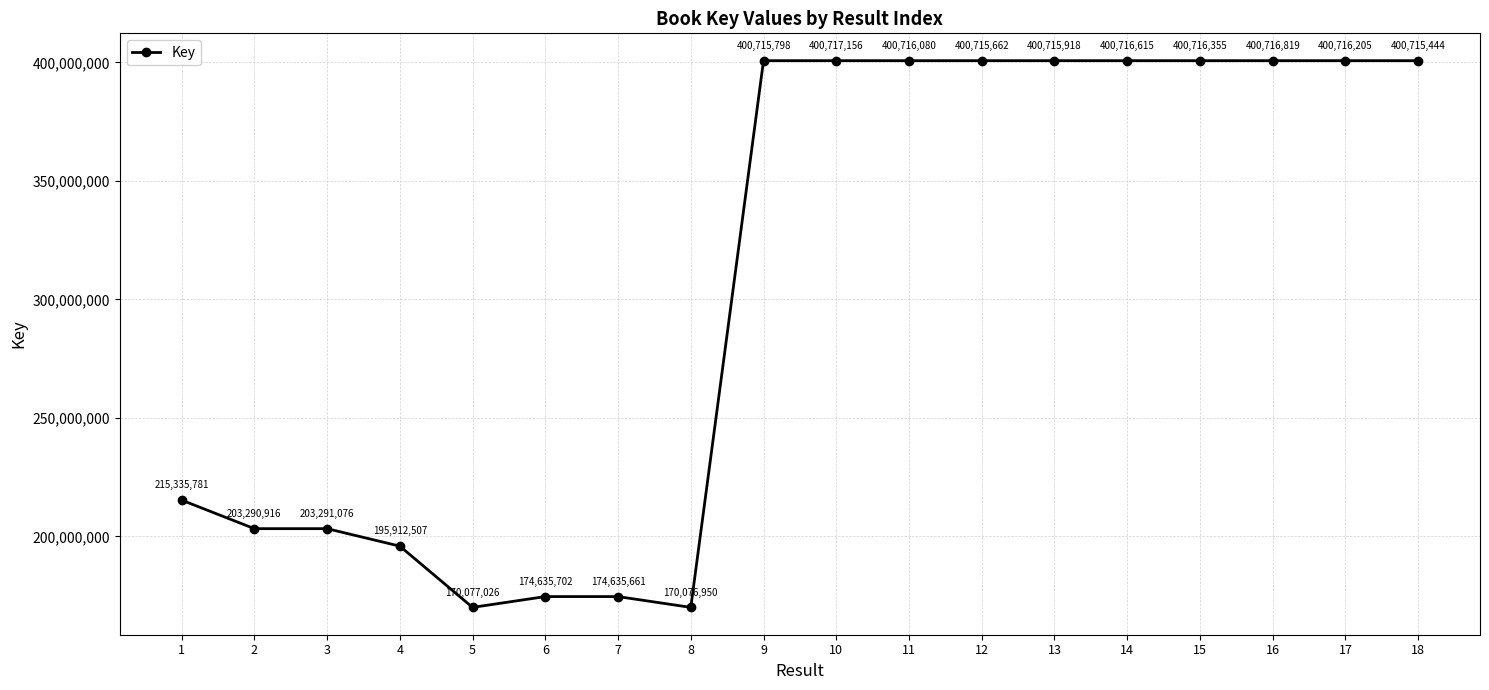

What is the value of the 12th point from the left?

400715662